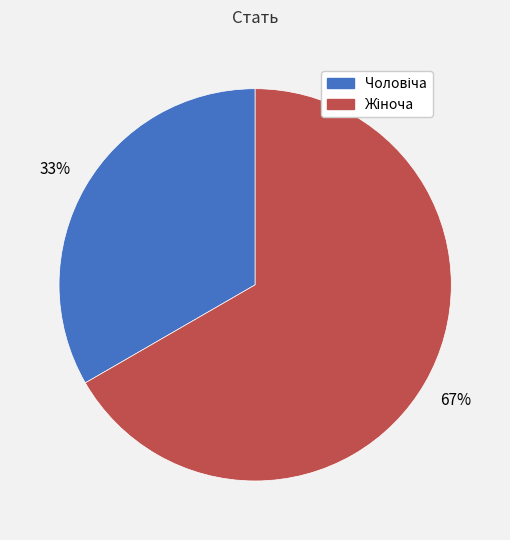

Is there any slice that represents more than half of the pie?

Yes